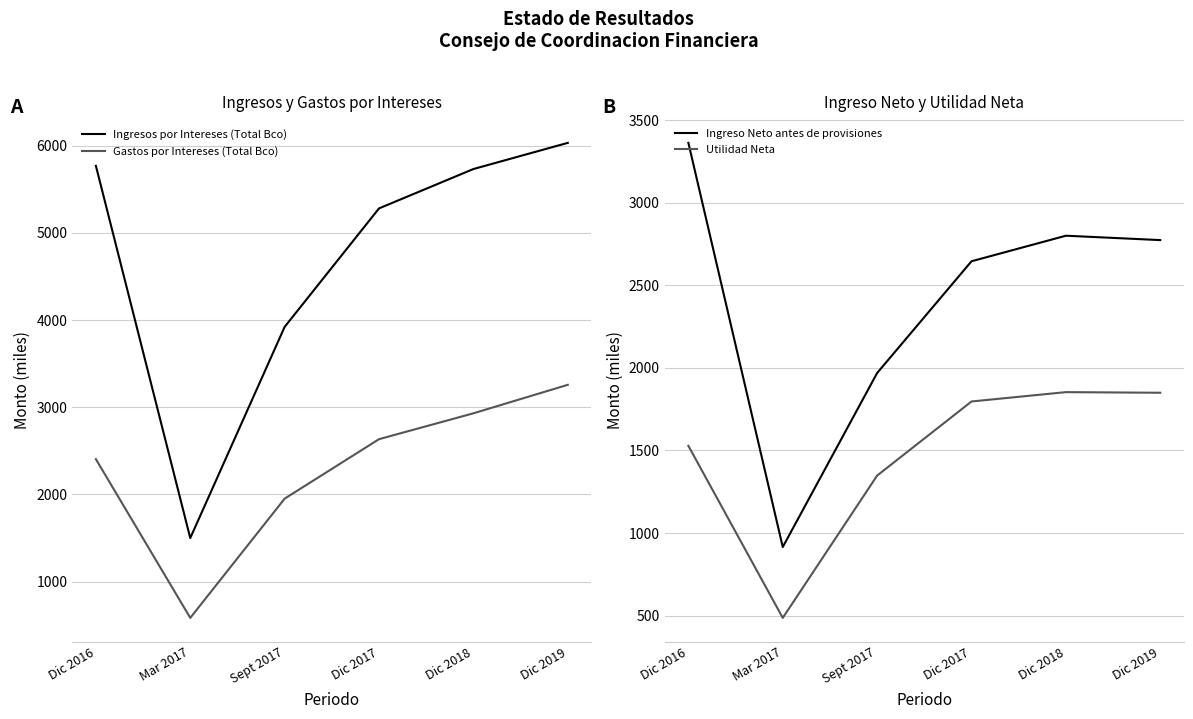

Between which two adjacent categories do Gastos por Intereses (Total Bco) and Ingreso Neto antes de provisiones first intersect?

Dic 2017 and Dic 2018